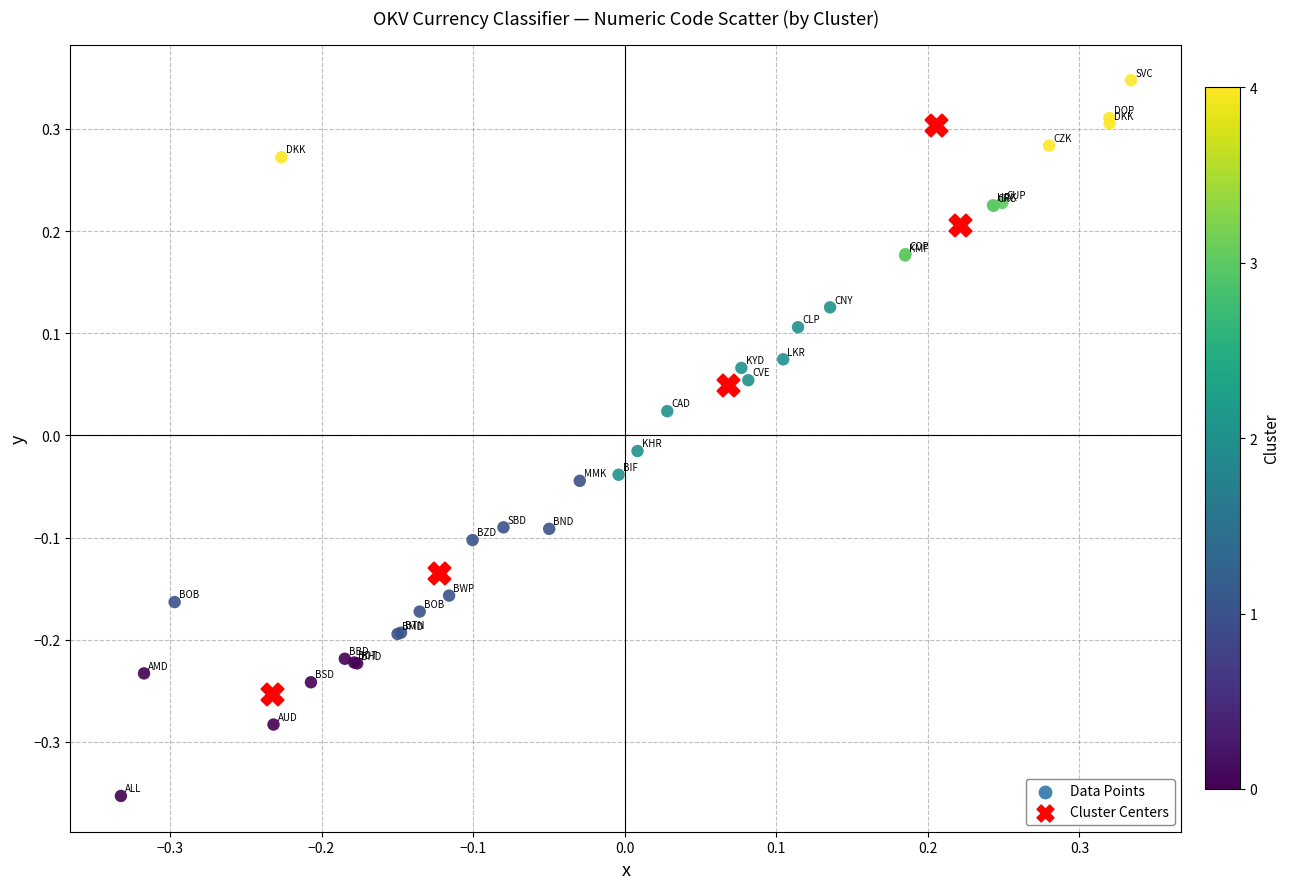

Which series contains the lowest Y value?

Data Points